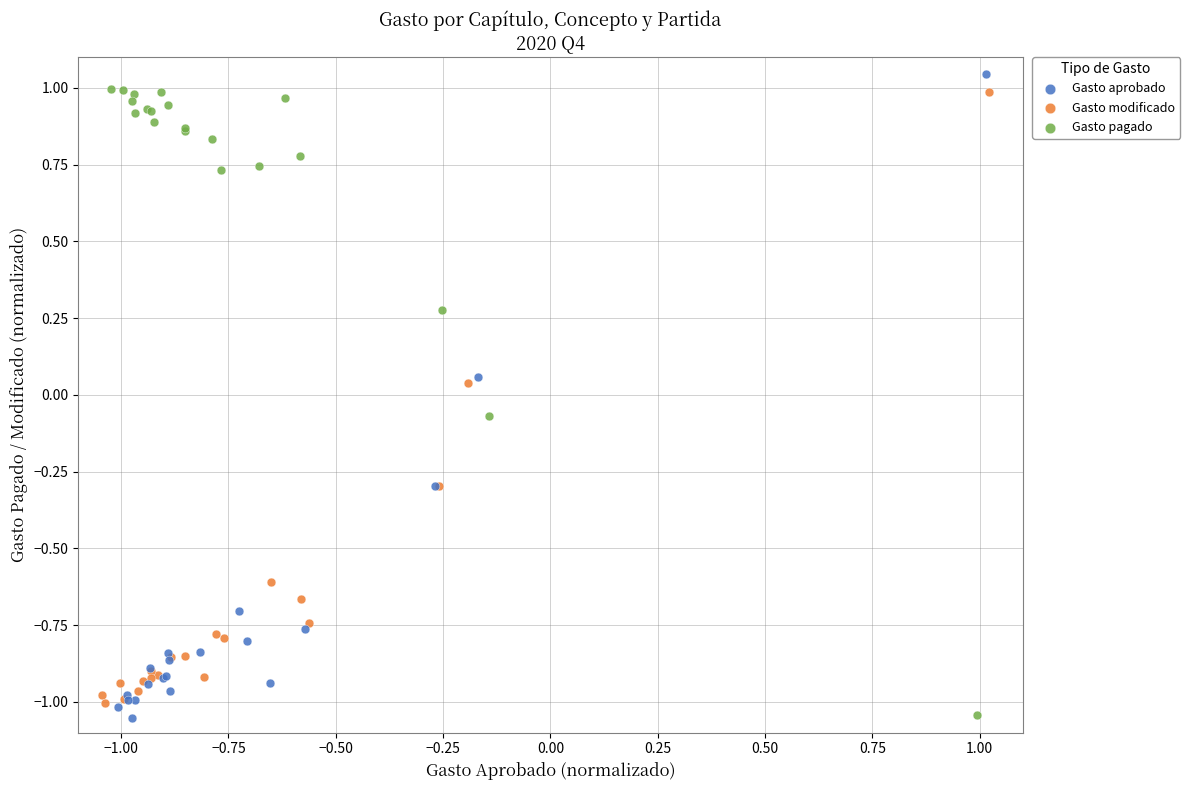

Which series has the widest spread of Y values?

Gasto aprobado